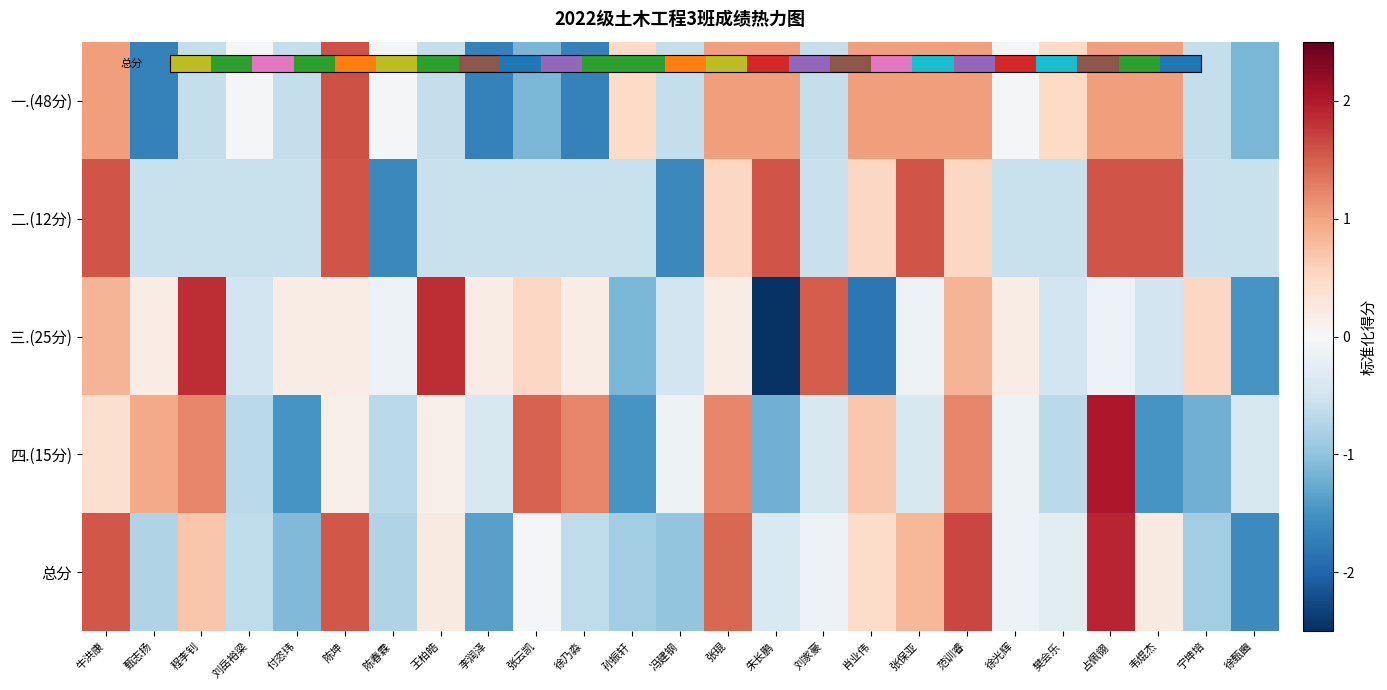

How many series are shown in this chart?

5